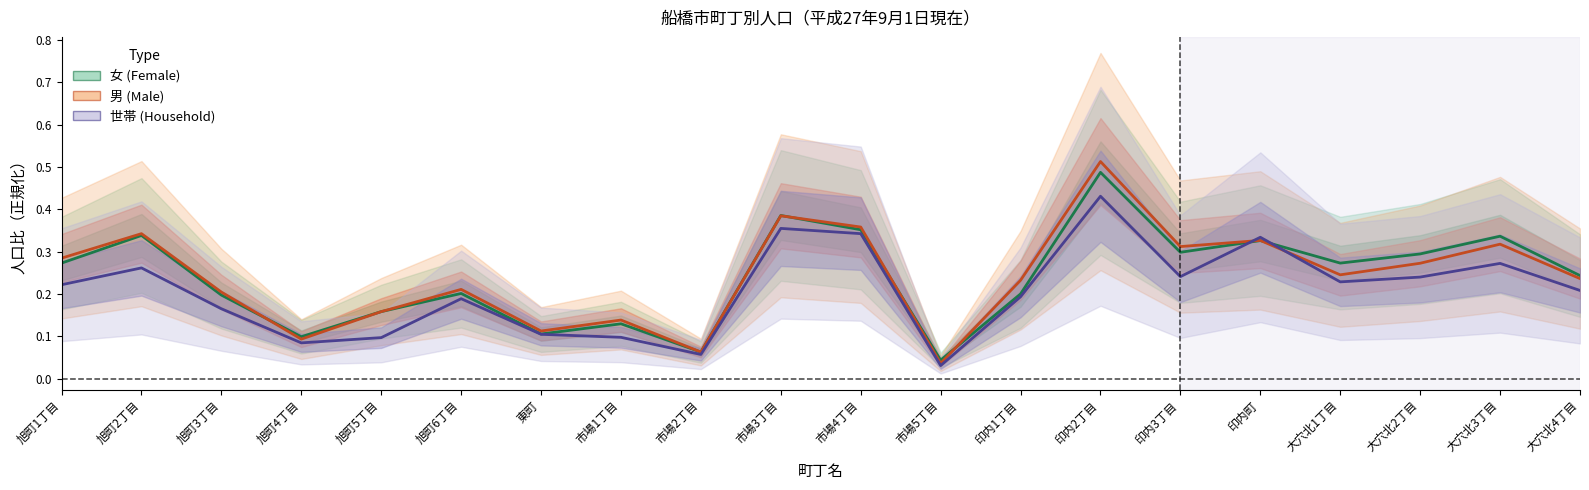

How many lines are shown in the chart?

3